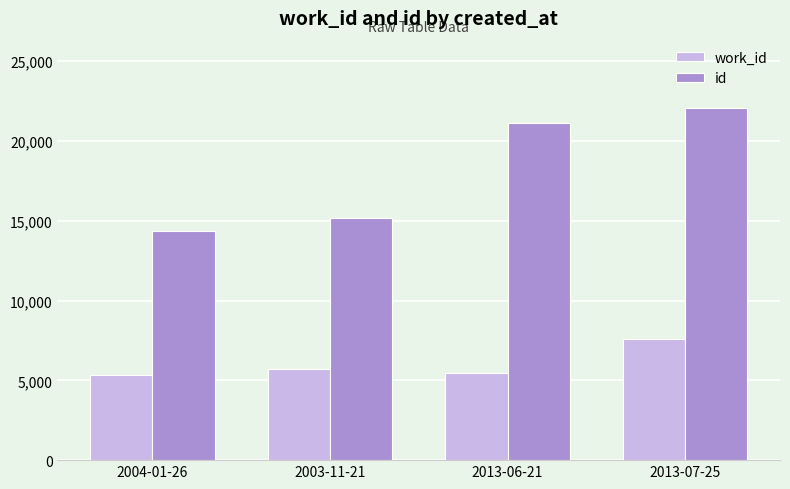

What is the difference between the maximum and minimum values in the work_id series?

2215